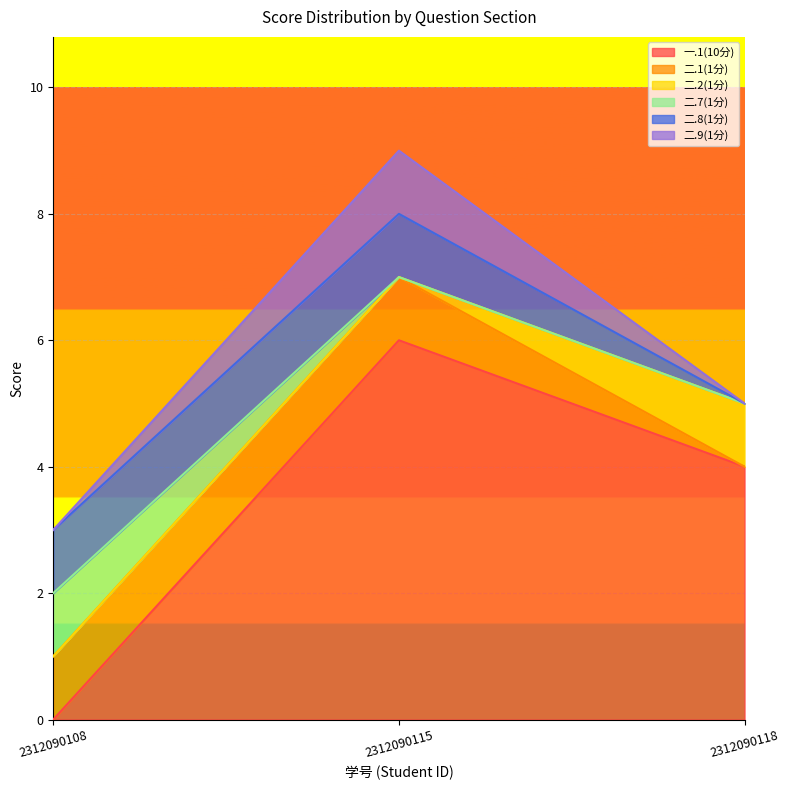

The 二.7(1分) series shows 0 at 2312090115. True or false?

True